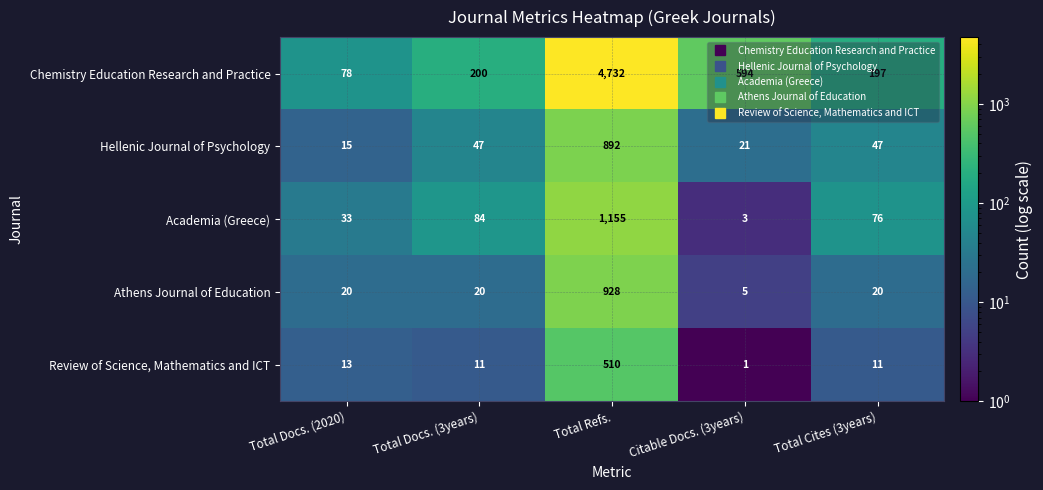

Which series has the largest total across all categories?

Chemistry Education Research and Practice